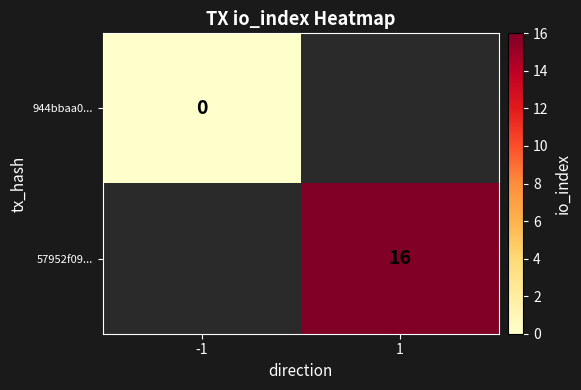

At how many categories does at least one series exceed 4?

1